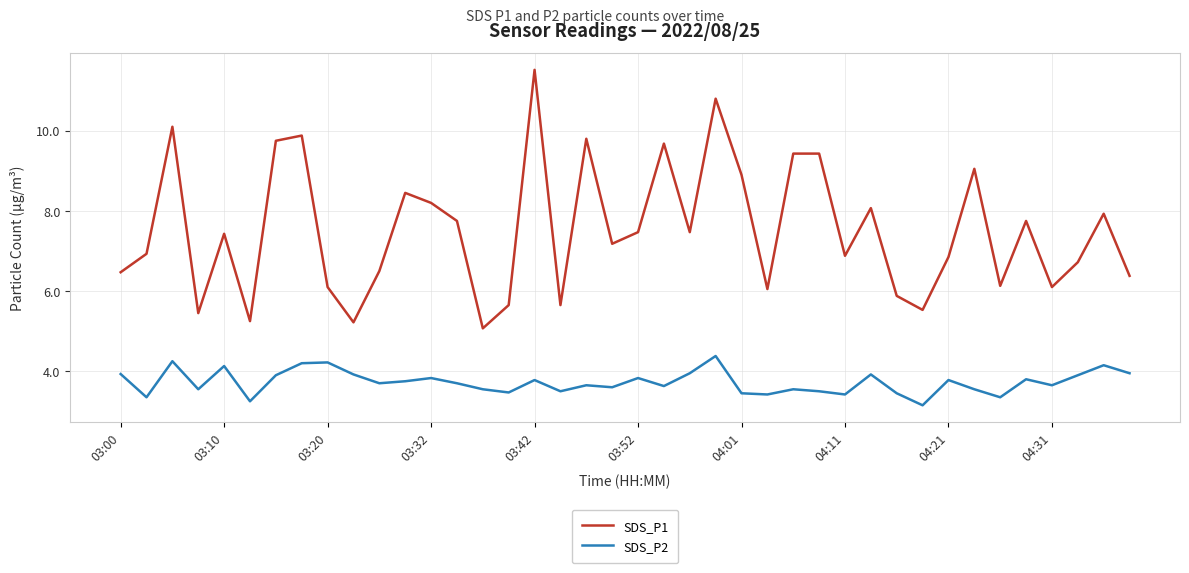

Which series has the widest spread of values?

SDS_P1